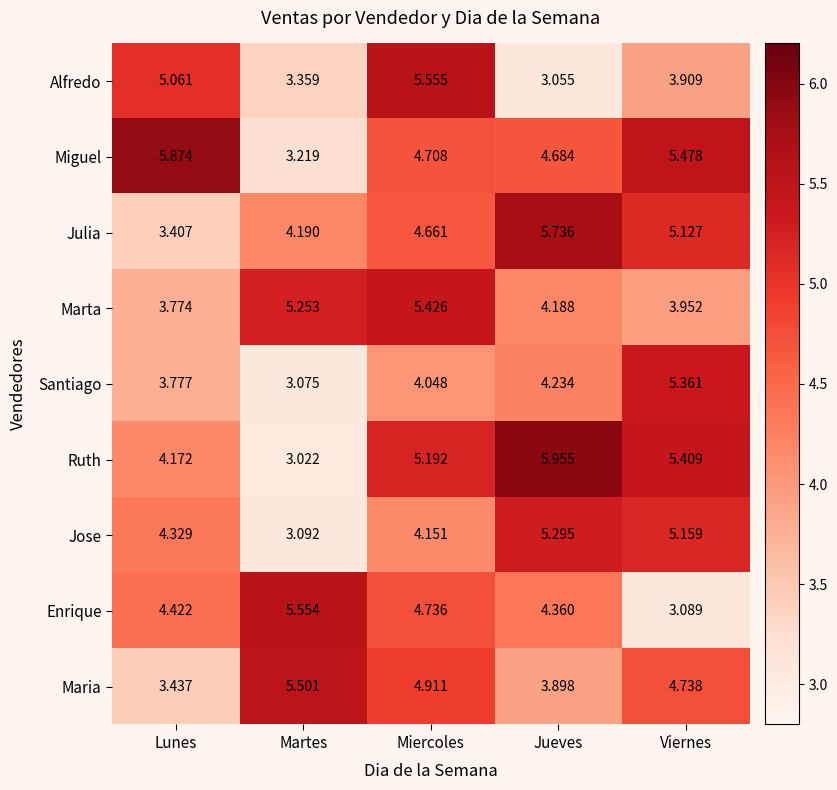

Rank the series at Jueves from lowest to highest value.

Alfredo, Maria, Marta, Santiago, Enrique, Miguel, Jose, Julia, Ruth